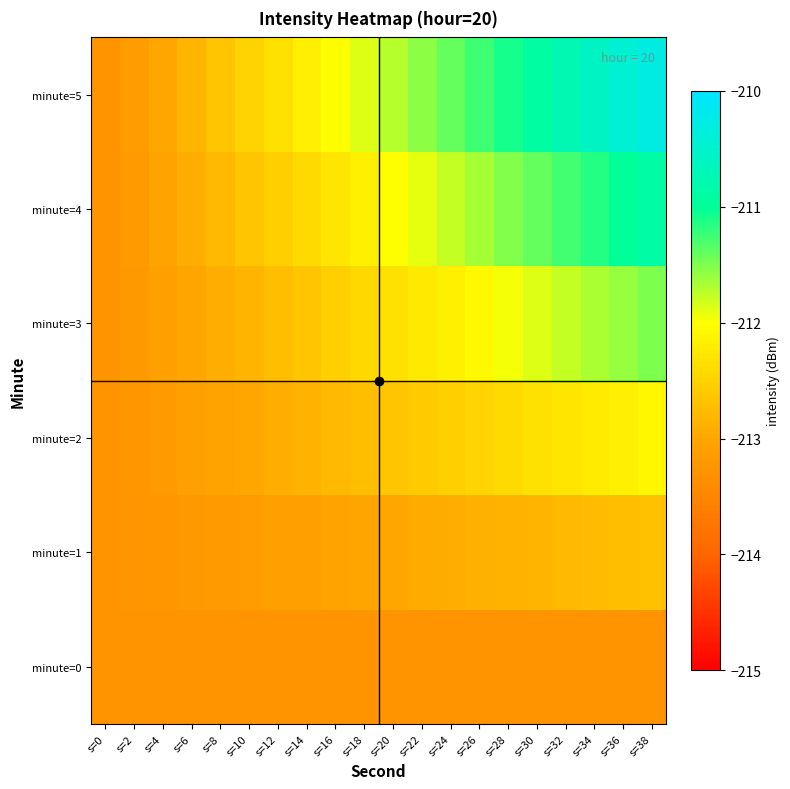

Rank the series by their average value, from highest to lowest.

minute=5, minute=4, minute=3, minute=2, minute=1, minute=0